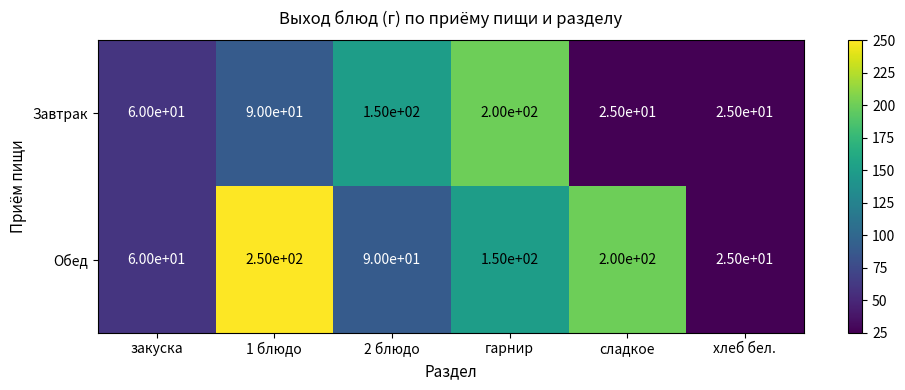

What is the spread (max minus min) of values at сладкое?

175